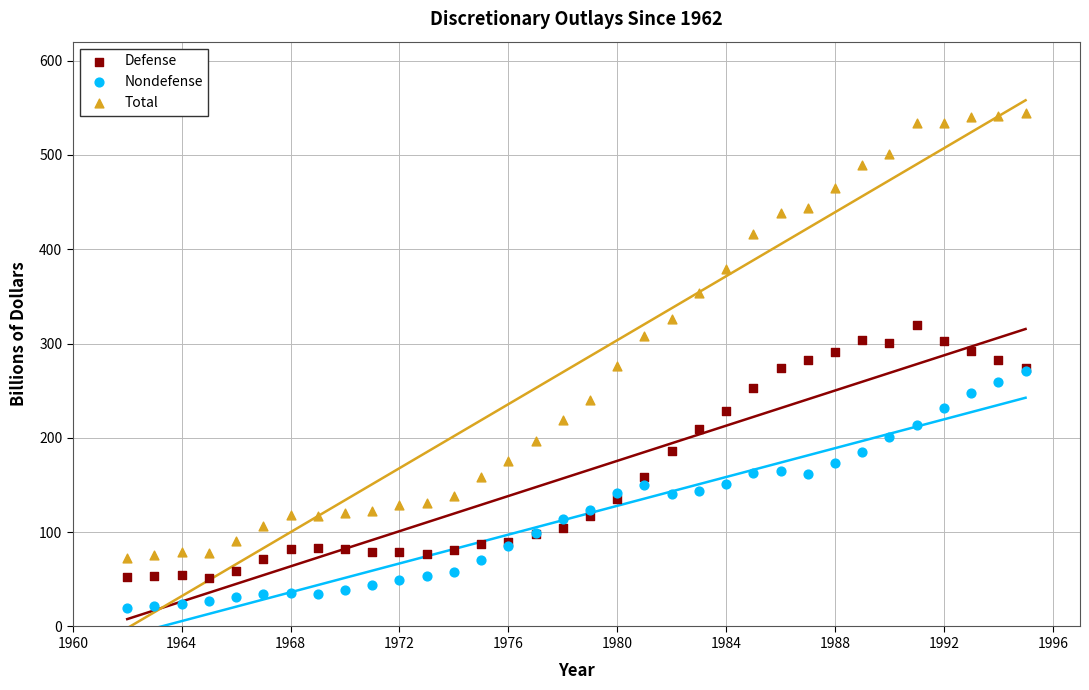

Which series contains the lowest Y value?

Nondefense